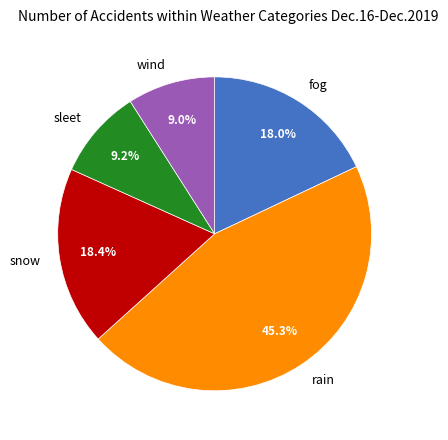

Between fog and rain, which is larger?

rain